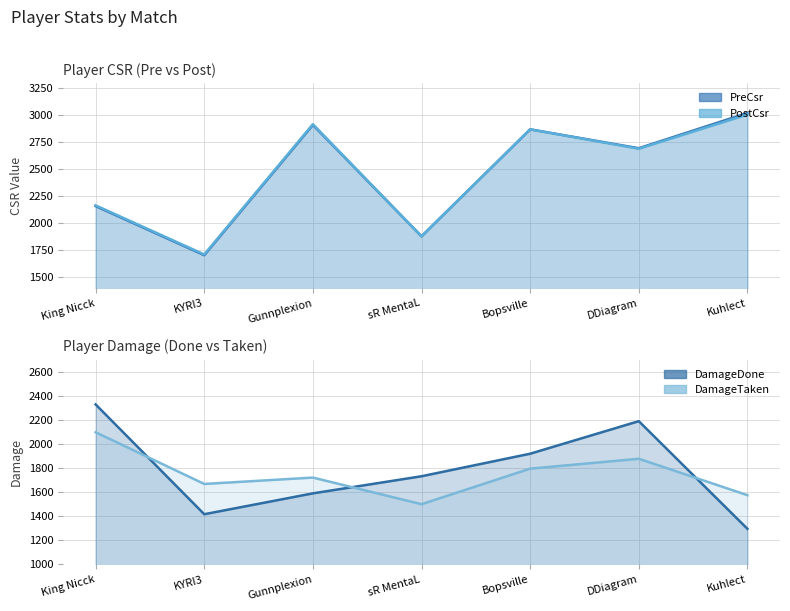

Where is the first local maximum for DamageDone?

DDiagram